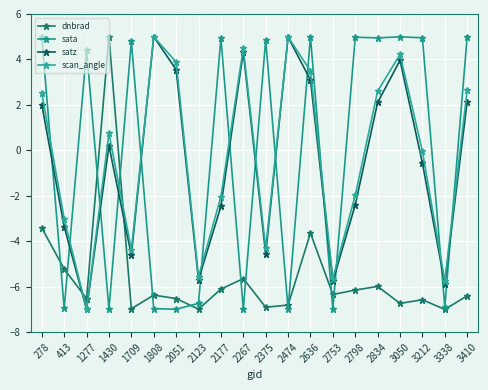

What is the difference between the second highest and second lowest values in the dnbrad series?

3.6